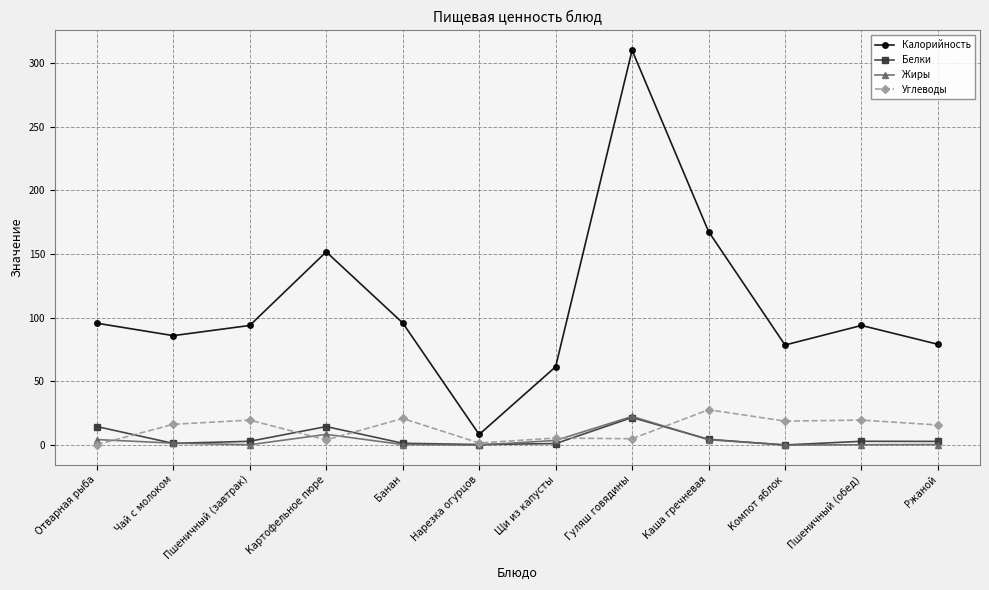

Which category has the highest value in the Белки series?

Гуляш говядины